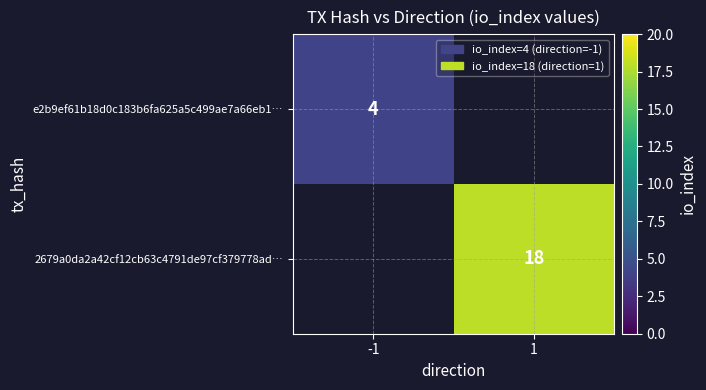

True or false: 2679a0da2a42cf12cb63c4791de97cf379778ad… has a value of 18 at 1.

True